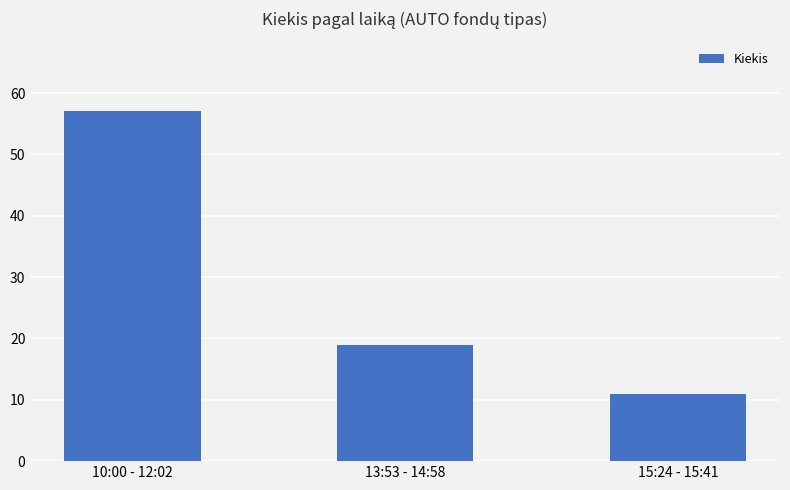

Reading left to right, list all the values displayed in this chart.

10:00 - 12:02=57	13:53 - 14:58=19	15:24 - 15:41=11